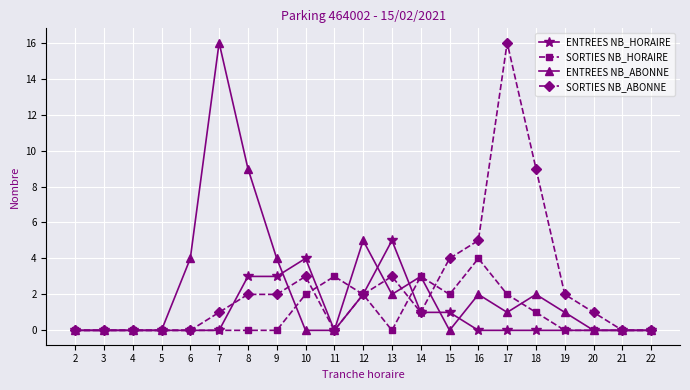

The SORTIES NB_HORAIRE series shows 1 at 18. True or false?

True